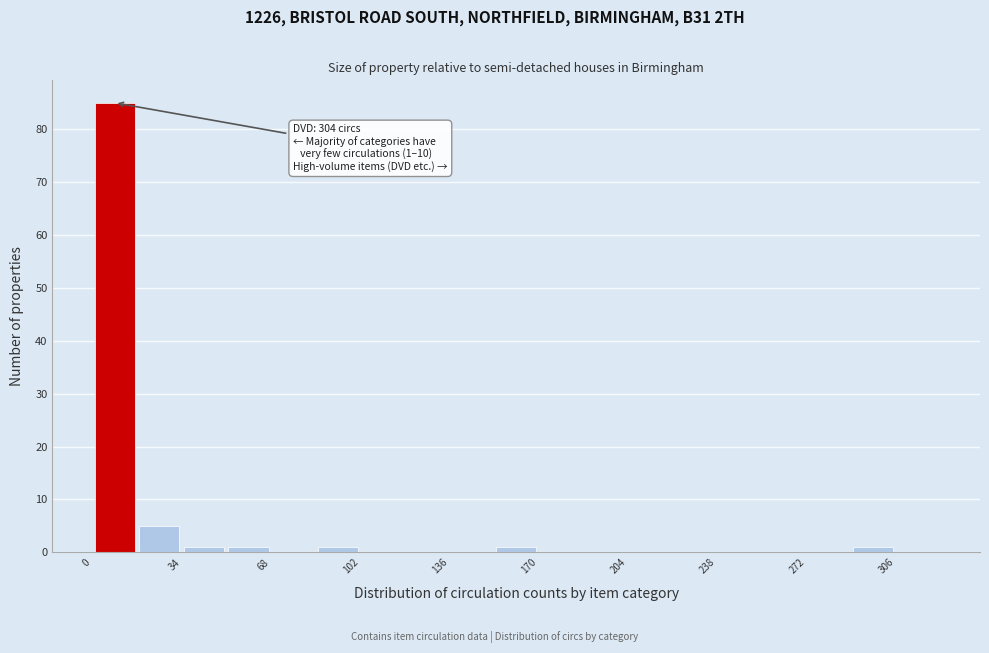

Read against the x-axis, roughly where is the centre of the tallest bar?

10